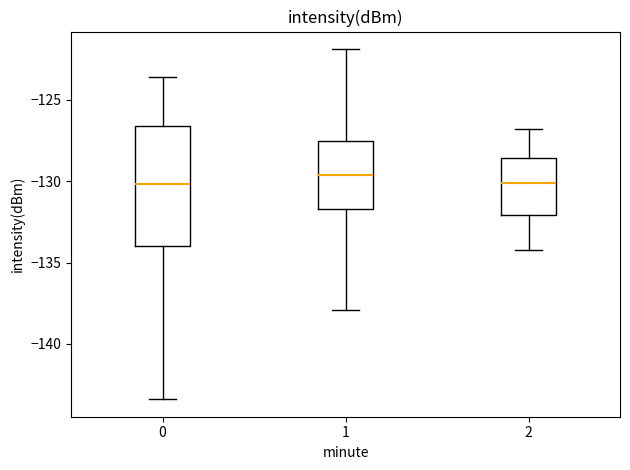

Comparing the boxes themselves (not the whiskers), which one is the tallest?

0